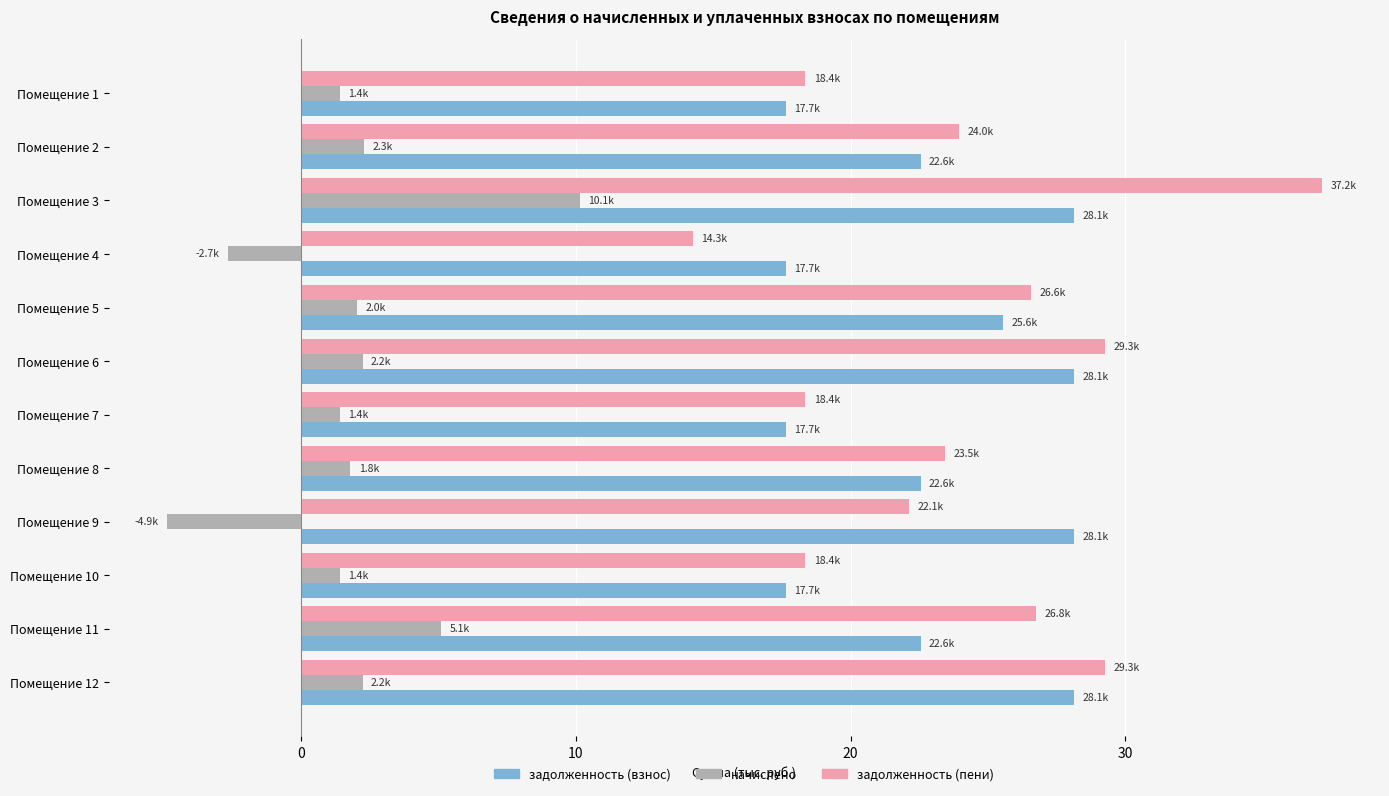

What is the difference between the maximum and minimum values in the задолженность (взнос) series?

10.5